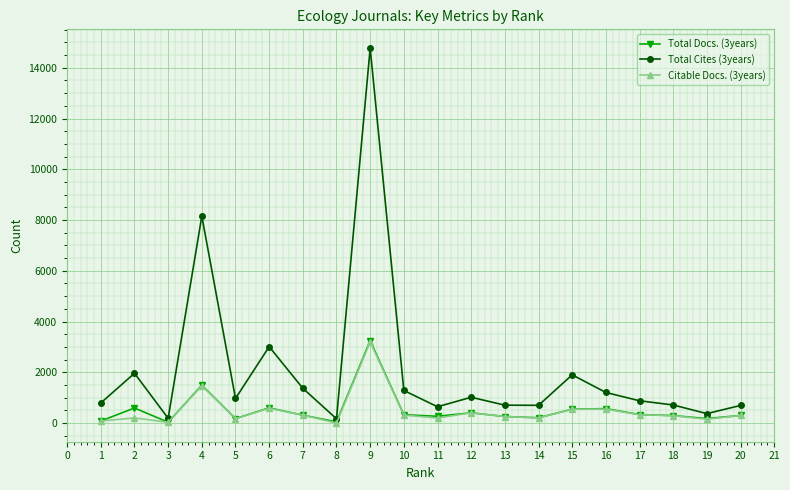

Is the value of Total Cites (3years) at 9 greater than the value of Citable Docs. (3years) at 6?

Yes